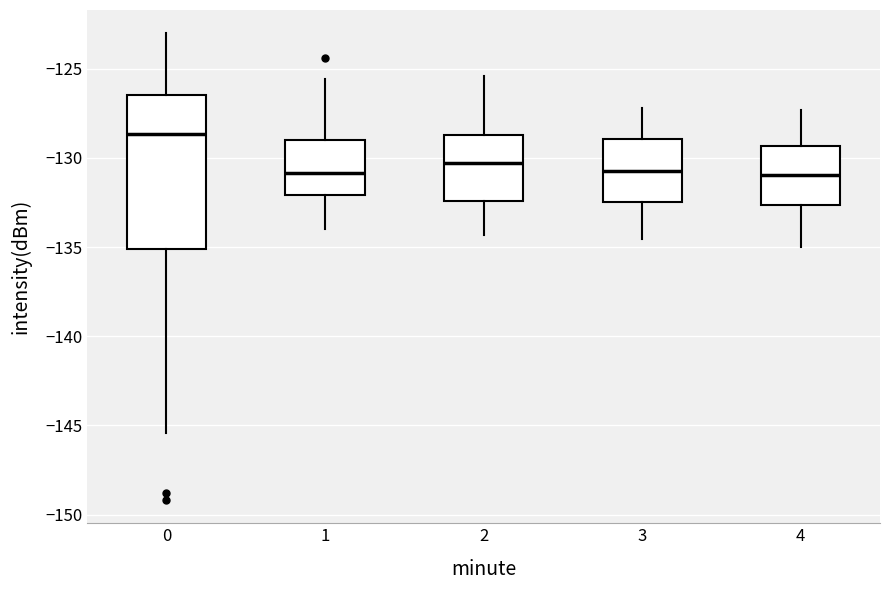

Where does the upper whisker of the box at x = 2 end on the y-axis? The values are not printed on the chart, so give them approximately, as read against the axis.

-125.5